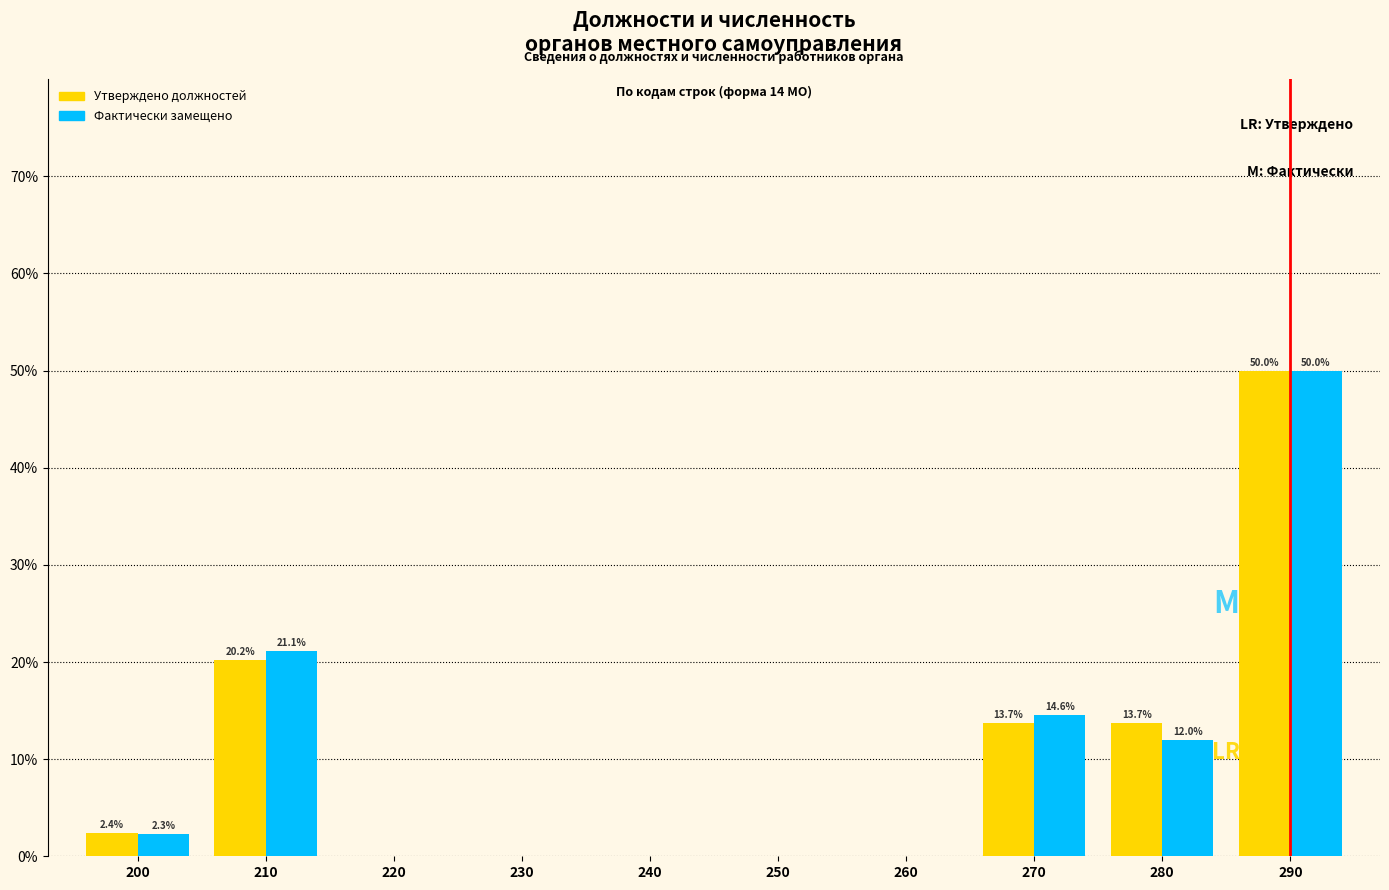

Reading right to left, what are all the values shown in this chart?

Утверждено должностей: 290=50.0	280=13.7	270=13.7	260=0.0	250=0.0	240=0.0	230=0.0	220=0.0	210=20.2	200=2.4
Фактически замещено: 290=50.0	280=12.0	270=14.6	260=0.0	250=0.0	240=0.0	230=0.0	220=0.0	210=21.1	200=2.3